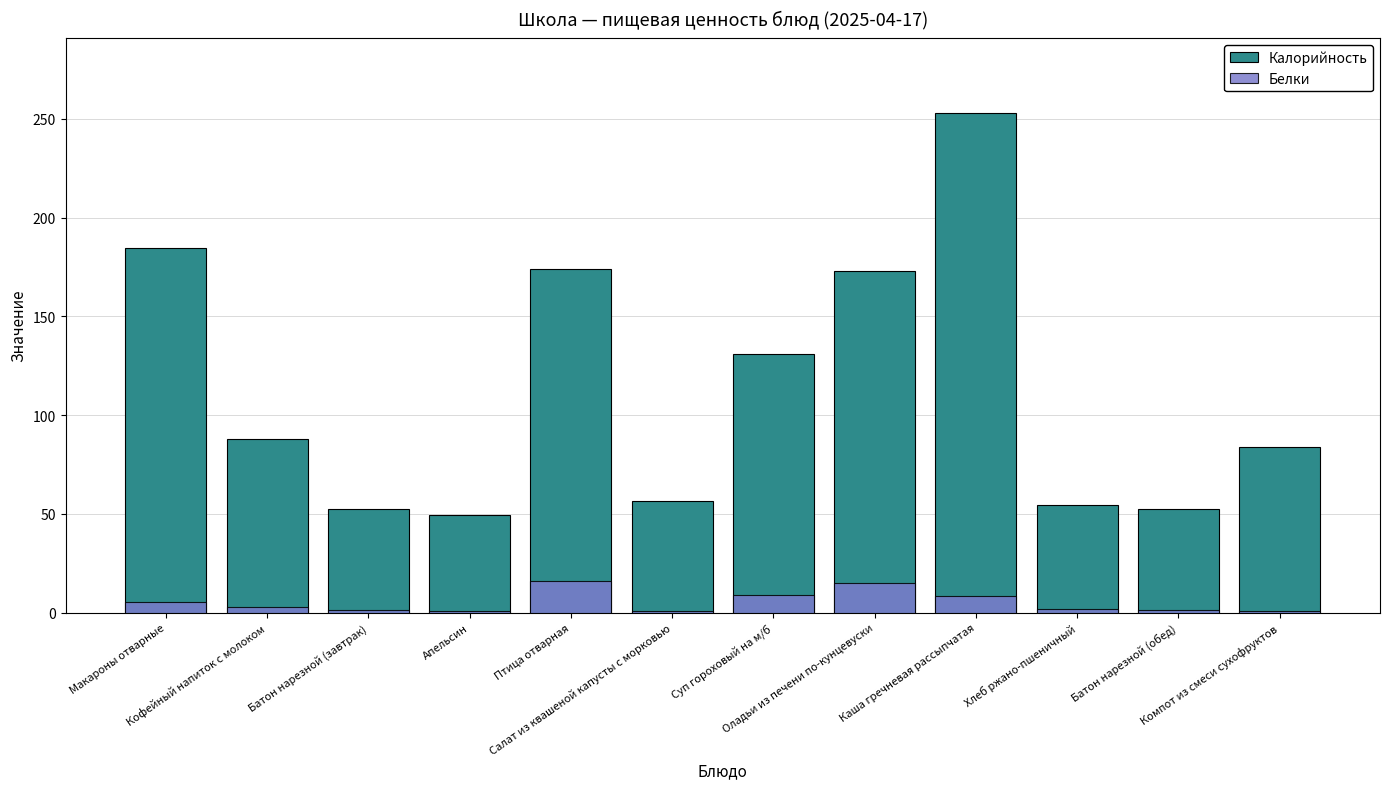

Reading left to right, extract all data points from this chart.

Калорийность: Макароны отварные=184.5	Кофейный напиток с молоком=88.0	Батон нарезной (завтрак)=52.4	Апельсин=49.2	Птица отварная=174.0	Салат из квашеной капусты с морковью=56.4	Суп гороховый на м/б=131.0	Оладьи из печени по-кунцевуски=173.0	Каша гречневая рассыпчатая=253.0	Хлеб ржано-пшеничный=54.3	Батон нарезной (обед)=52.4	Компот из смеси сухофруктов=84.0
Белки: Макароны отварные=5.5	Кофейный напиток с молоком=2.8	Батон нарезной (завтрак)=1.5	Апельсин=0.9	Птица отварная=16.2	Салат из квашеной капусты с морковью=0.9	Суп гороховый на м/б=9.1	Оладьи из печени по-кунцевуски=15.0	Каша гречневая рассыпчатая=8.6	Хлеб ржано-пшеничный=2.0	Батон нарезной (обед)=1.5	Компот из смеси сухофруктов=0.6